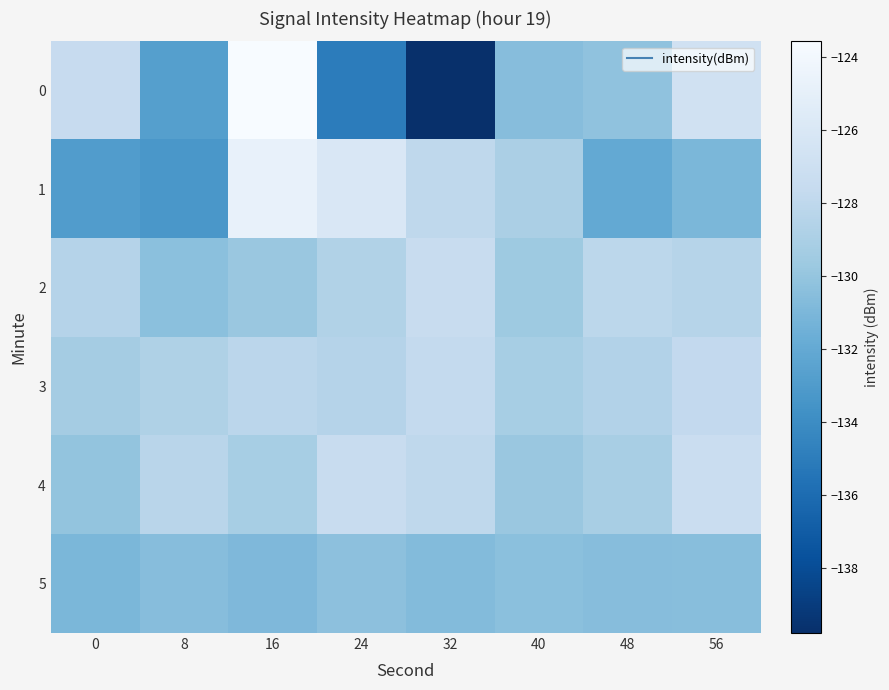

Reading left to right, transcribe all the data shown in this chart.

0: 0=-127.5	8=-132.7	16=-123.6	24=-135.0	32=-139.8	40=-130.6	48=-130.2	56=-126.8
1: 0=-132.9	8=-133.3	16=-124.8	24=-126.0	32=-128.0	40=-129.0	48=-132.0	56=-131.0
2: 0=-128.5	8=-130.4	16=-129.8	24=-128.7	32=-127.5	40=-129.6	48=-128.1	56=-128.4
3: 0=-129.3	8=-128.8	16=-128.2	24=-128.5	32=-127.7	40=-129.2	48=-128.6	56=-127.8
4: 0=-130.1	8=-128.3	16=-129.2	24=-127.4	32=-128.0	40=-129.8	48=-129.1	56=-127.3
5: 0=-131.0	8=-130.6	16=-130.9	24=-130.3	32=-130.7	40=-130.4	48=-130.6	56=-130.5